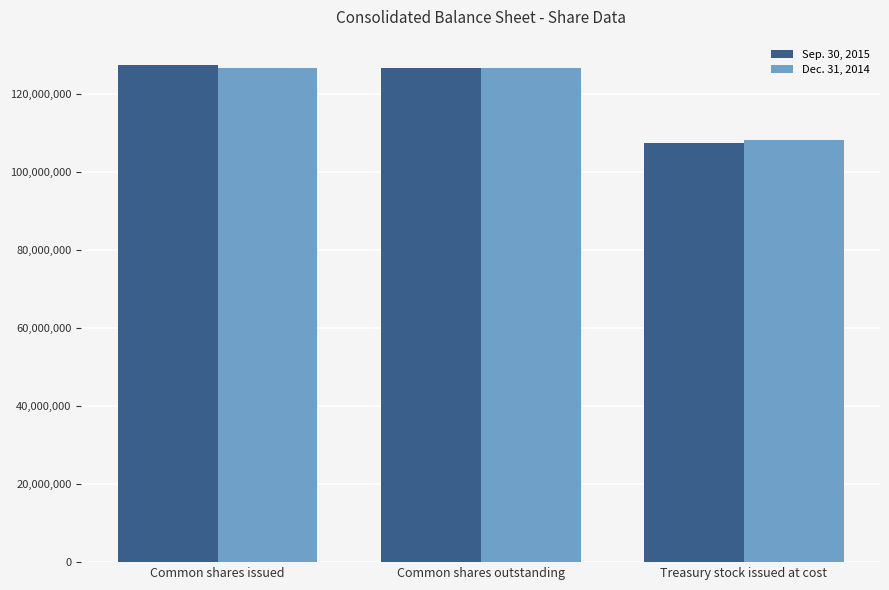

What is the approximate value of Dec. 31, 2014 at Treasury stock issued at cost, to the nearest 100?

108369100